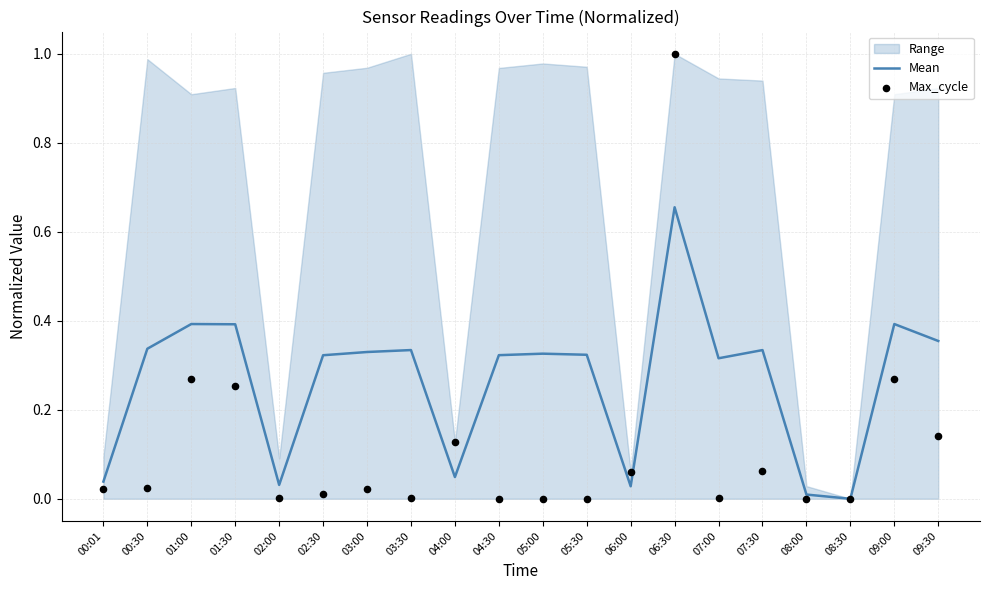

Which series reaches the minimum Y coordinate?

Mean